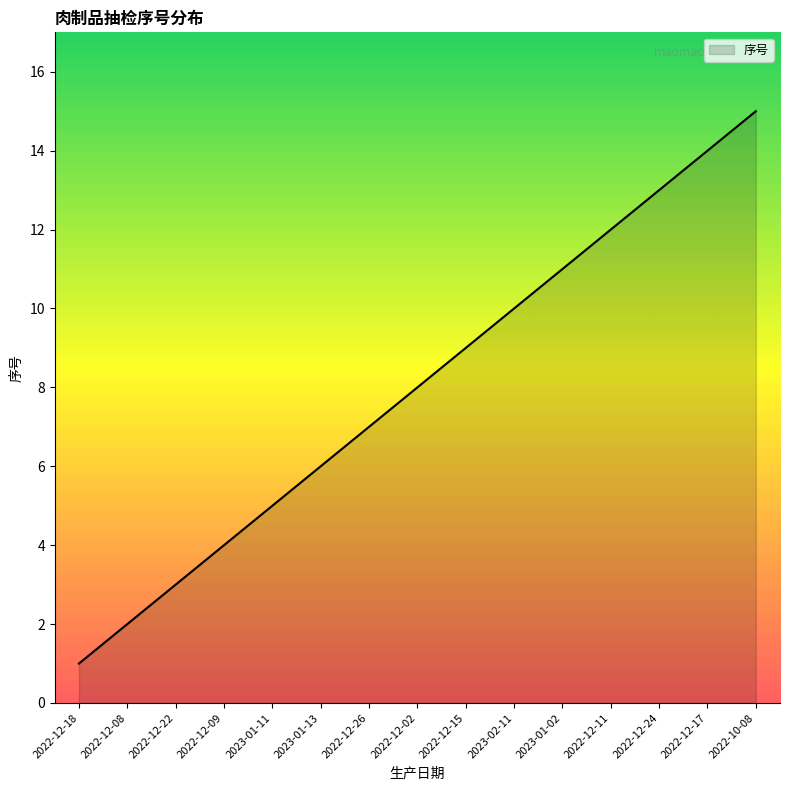

What value does the data have at 2022-12-22, to the nearest 5?

5